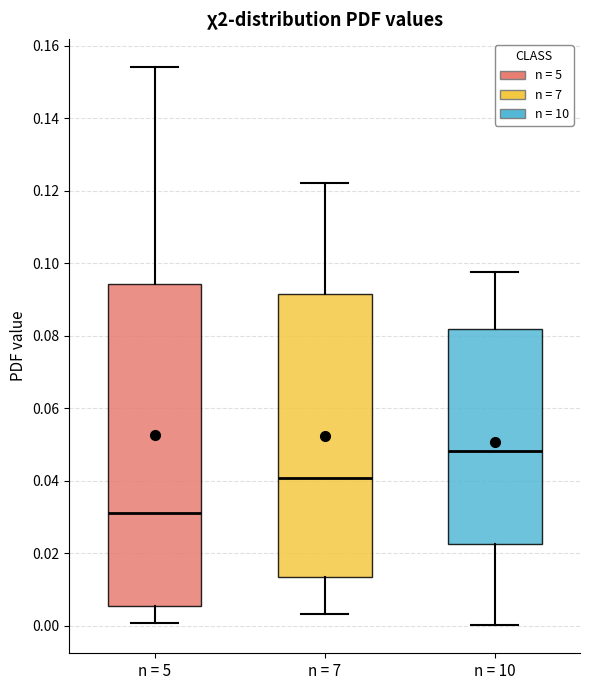

Reading left to right, transcribe this box plot: for each box, give where its median line is, the range the box spans, and where its two whiskers end, as read against the y-axis. The values are not printed on the chart, so give them approximately, as read against the axis.

n = 5: median 0.032, box 0.006 to 0.094, whiskers 0.000 to 0.154
n = 7: median 0.040, box 0.014 to 0.092, whiskers 0.004 to 0.122
n = 10: median 0.048, box 0.022 to 0.082, whiskers 0.000 to 0.098